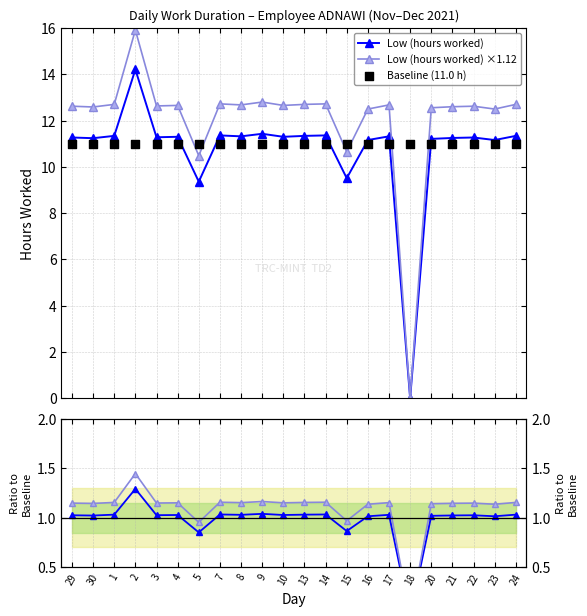

Which series has the largest Y range (max minus min)?

Low (hours worked) ×1.12